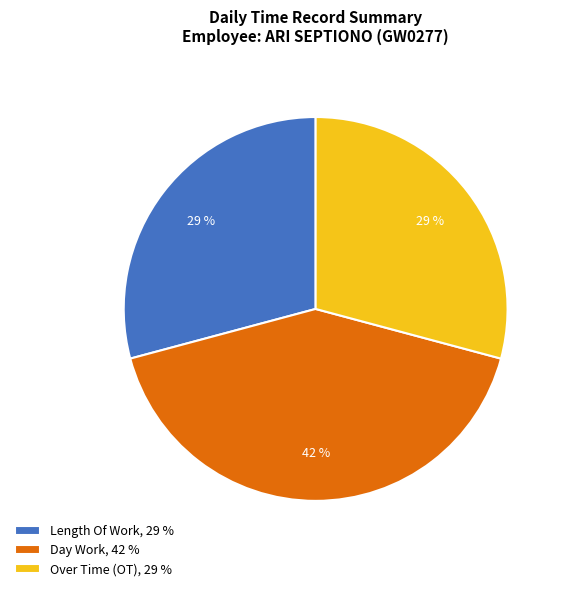

Which slice is the largest?

Day Work, 42 %